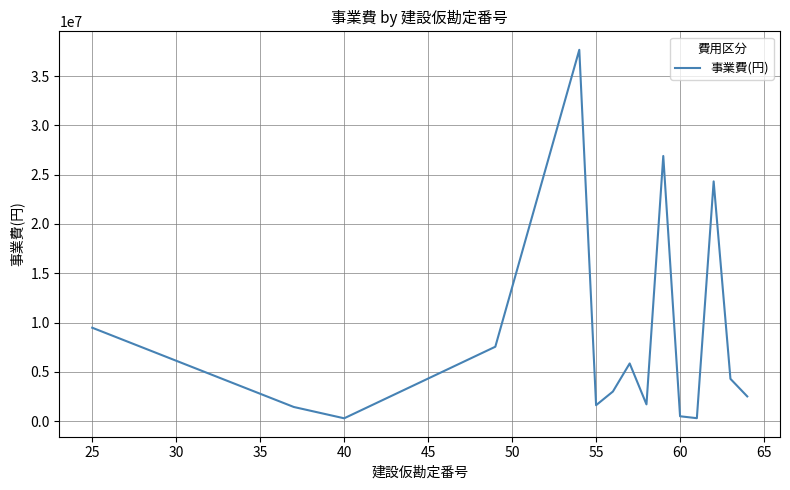

What is the difference between the maximum and minimum values?

37382300